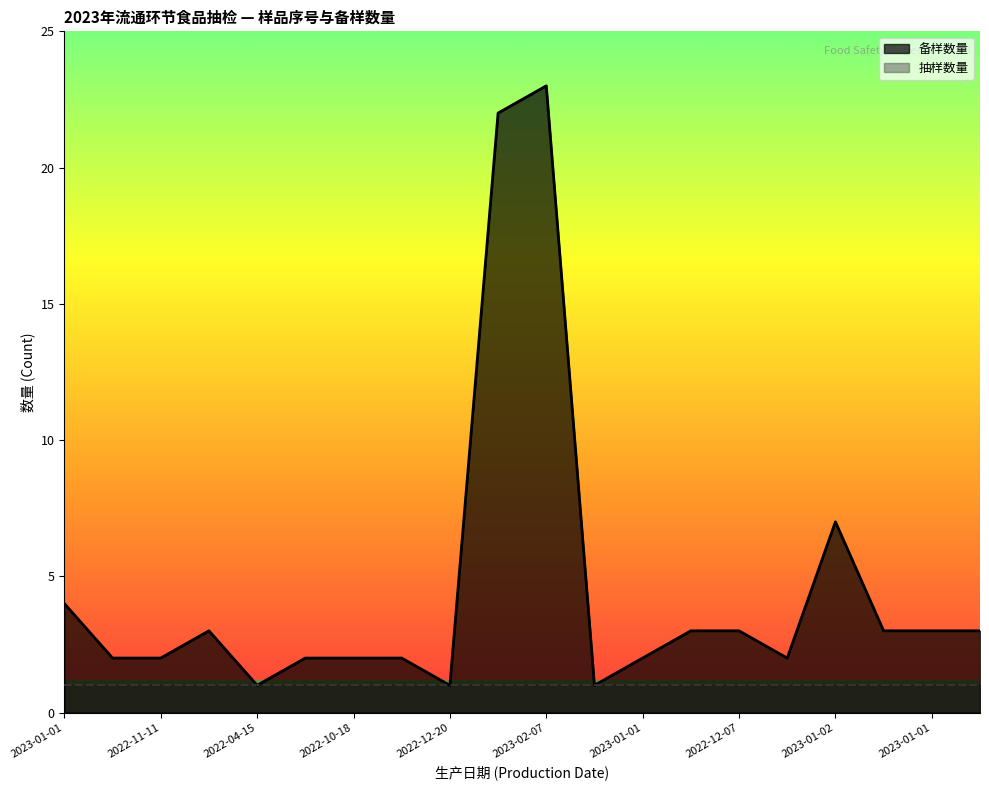

What is the label of the 6th point from the right?

2022-12-07